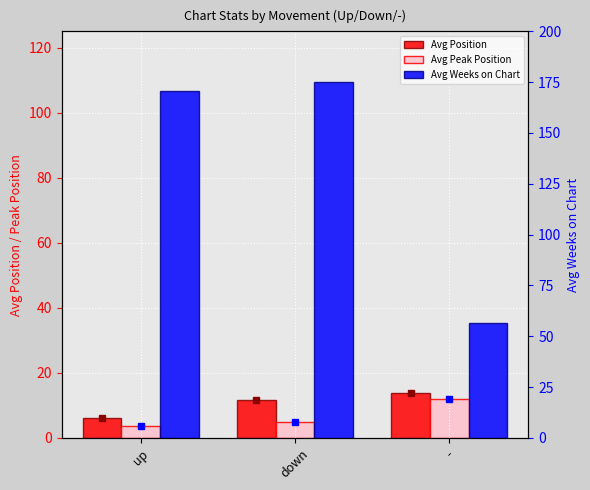

Reading right to left, transcribe all the data shown in this chart.

Avg Position: 13.9	11.6	6.0
Avg Peak Position: 12.0	5.0	3.8
Avg Weeks on Chart: 56.6	174.9	170.8